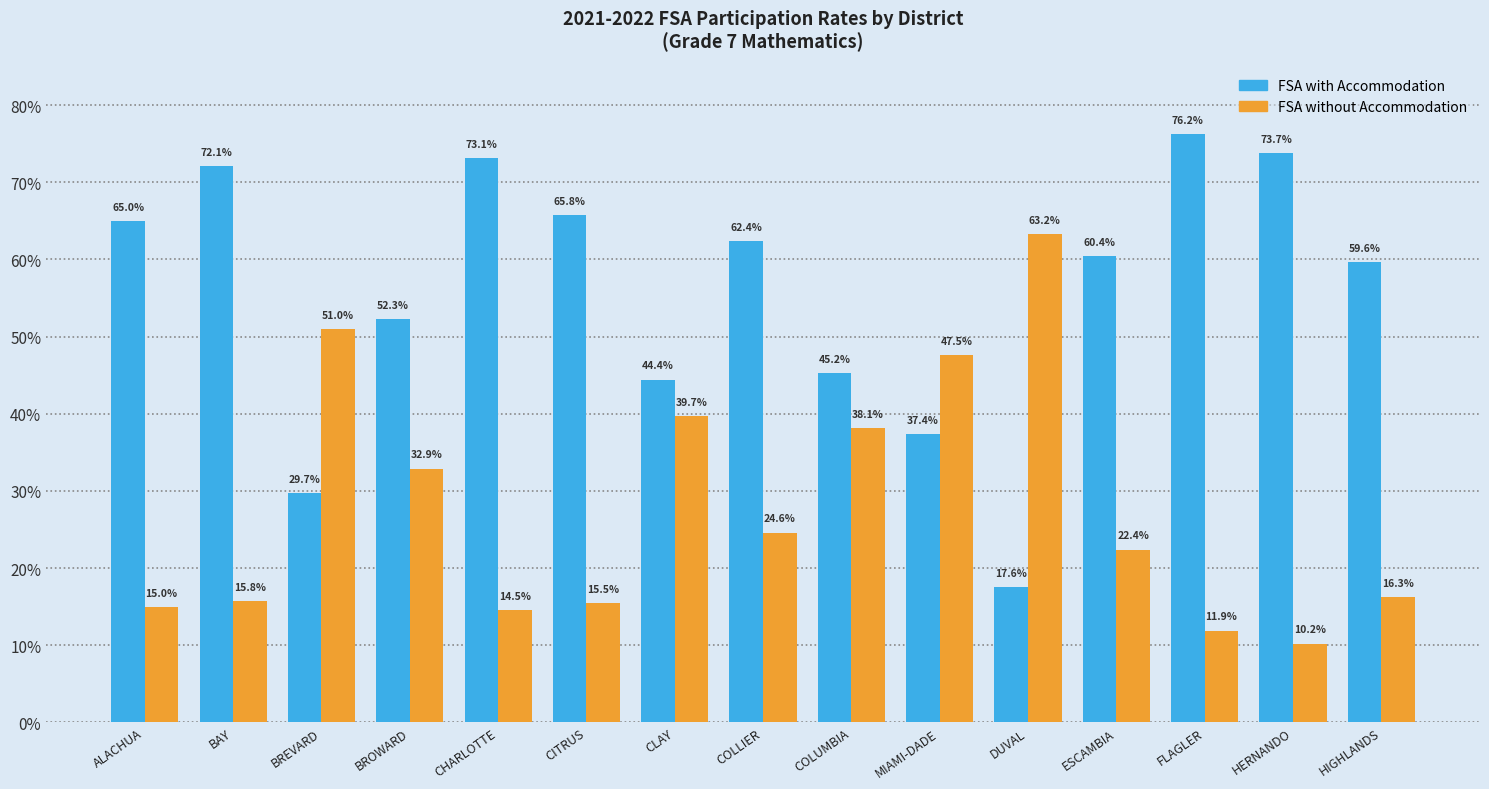

Does the chart contain stacked bars?

No